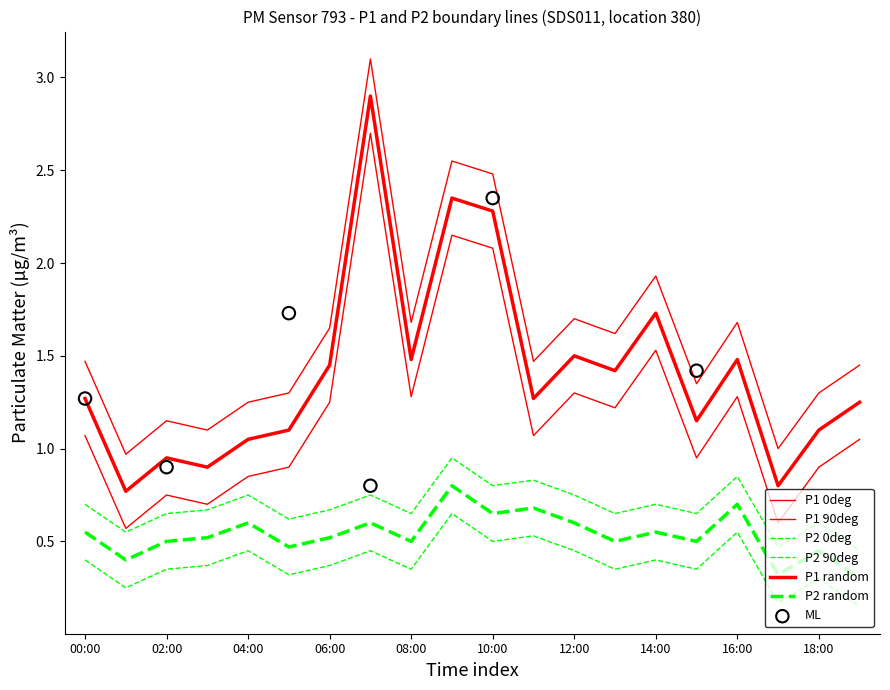

What is the total value across all series at 06:00?

5.9